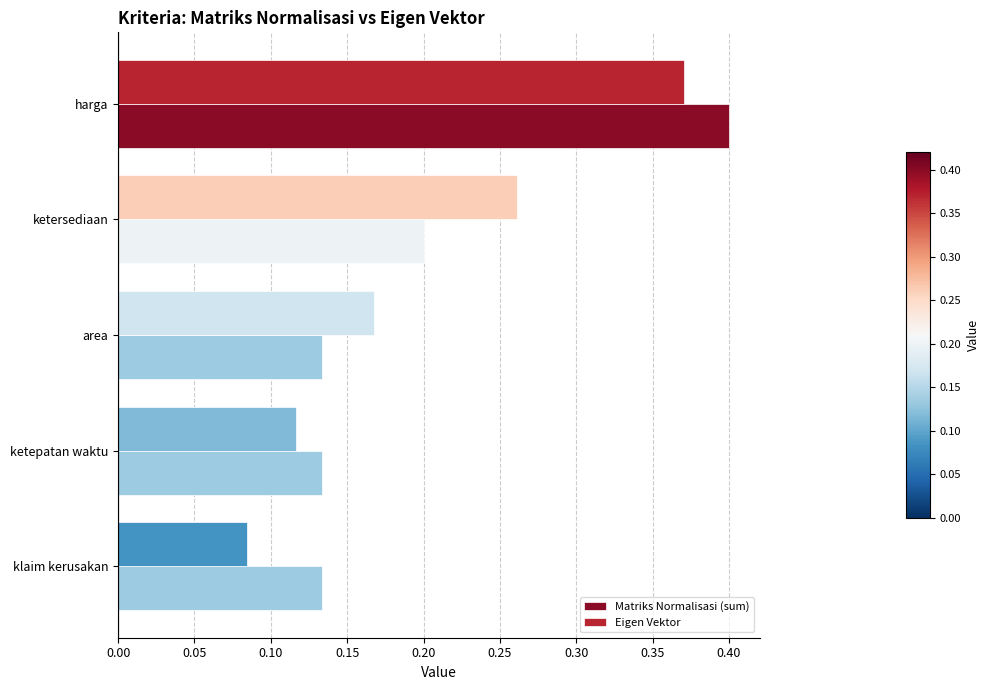

What are all the series names shown in the legend?

Matriks Normalisasi (sum), Eigen Vektor